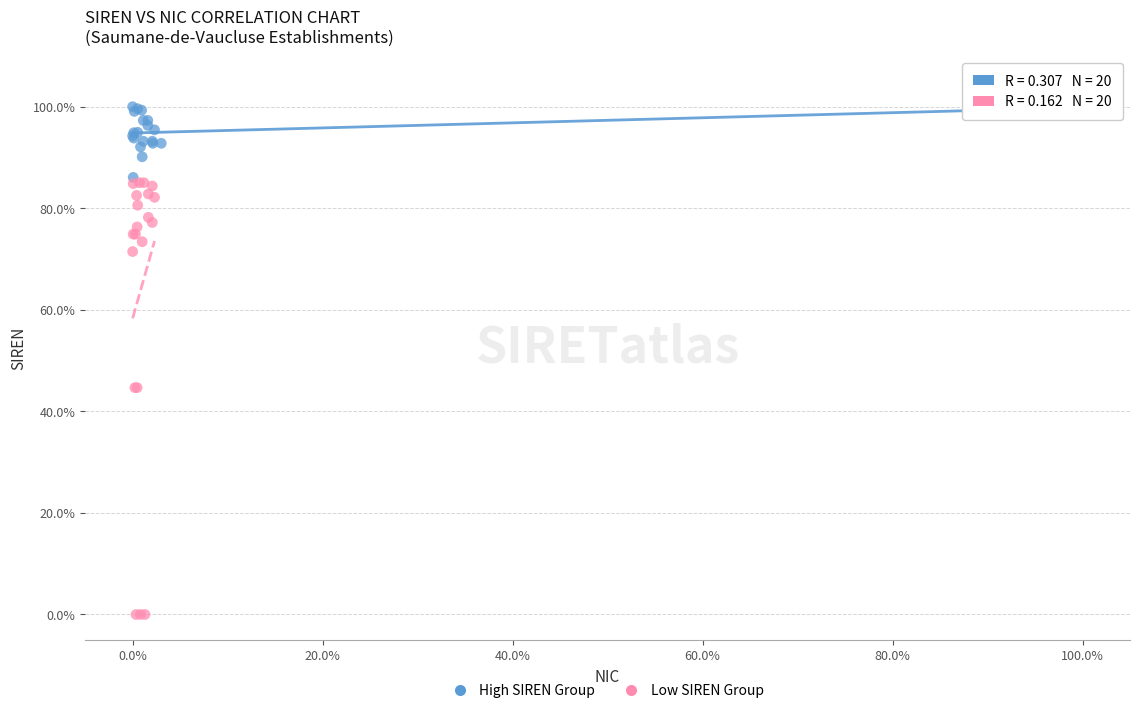

Which series contains the highest Y value?

High SIREN Group